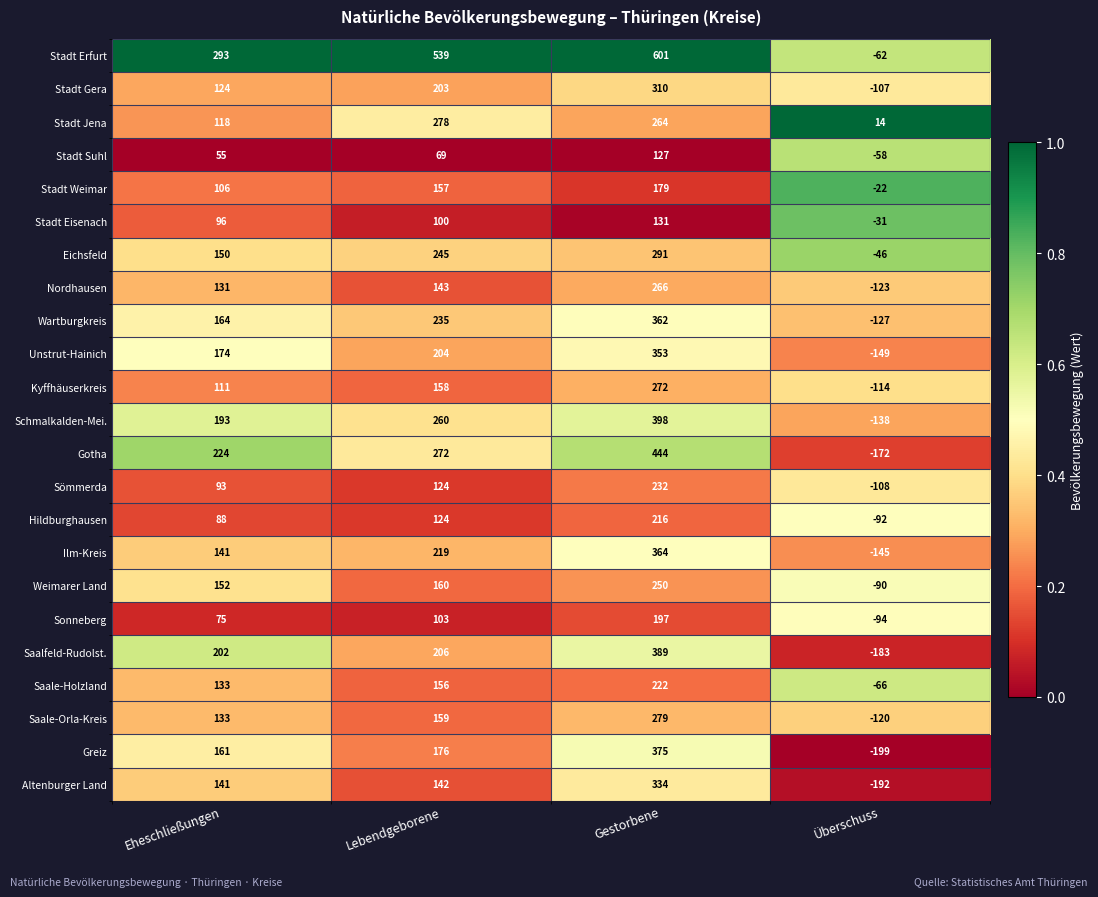

How many categories are shown in the chart?

4